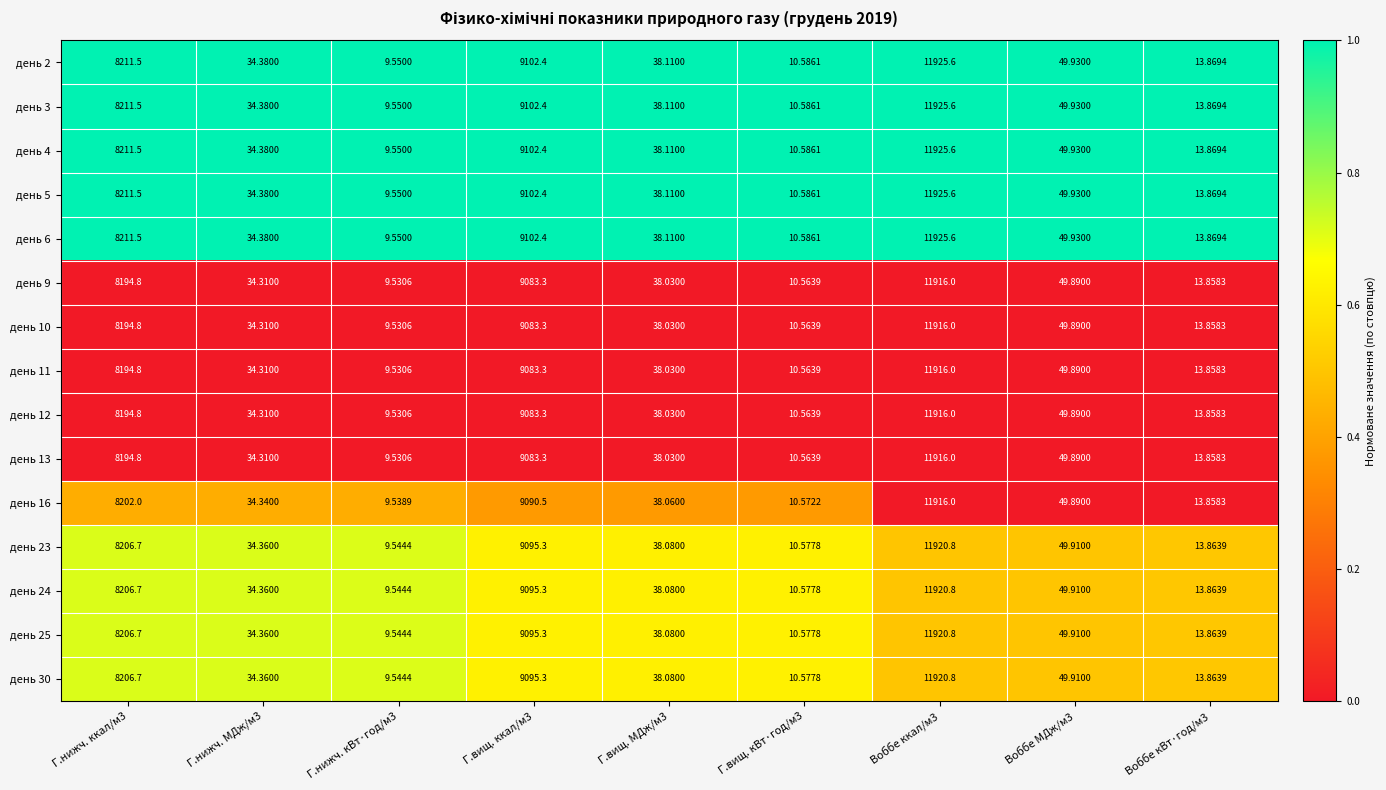

Is the value of день 2 at Г.нижч. МДж/м3 greater than the value of день 25 at Воббе ккал/м3?

No